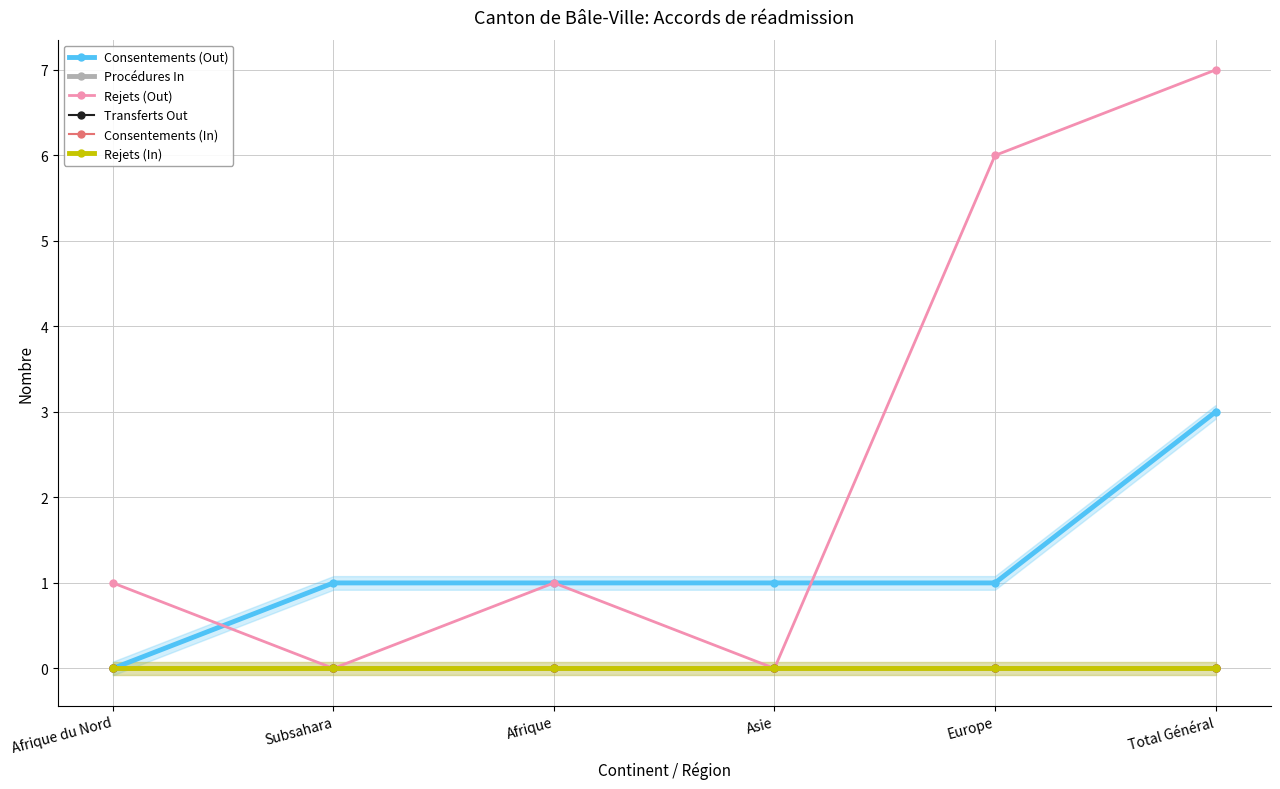

Reading left to right, extract all data points from this chart.

Consentements (Out): 0	1	1	1	1	3
Procédures In: 0	0	0	0	0	0
Rejets (Out): 1	0	1	0	6	7
Transferts Out: 0	0	0	0	0	0
Consentements (In): 0	0	0	0	0	0
Rejets (In): 0	0	0	0	0	0